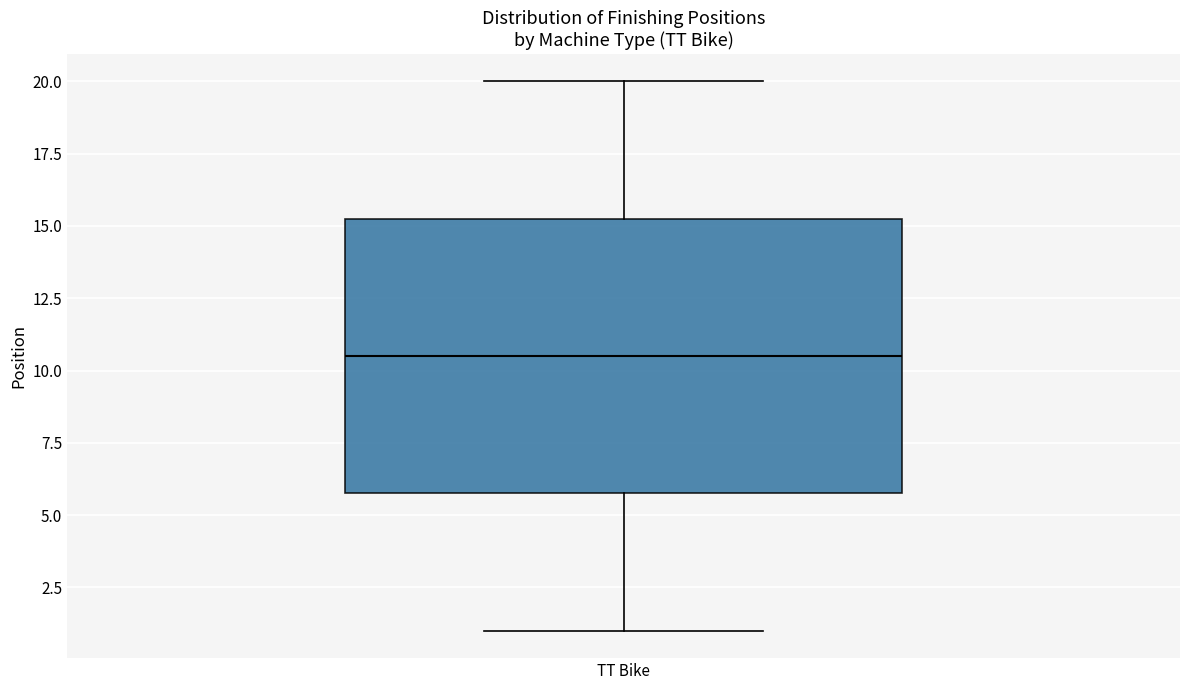

Read this box plot against the y-axis: the position of the median line, the range covered by the box, and the ends of both whiskers. The values are not printed on the chart, so give them approximately, as read against the axis.

median 10.5, box 6.0 to 15.5, whiskers 1.0 to 20.0